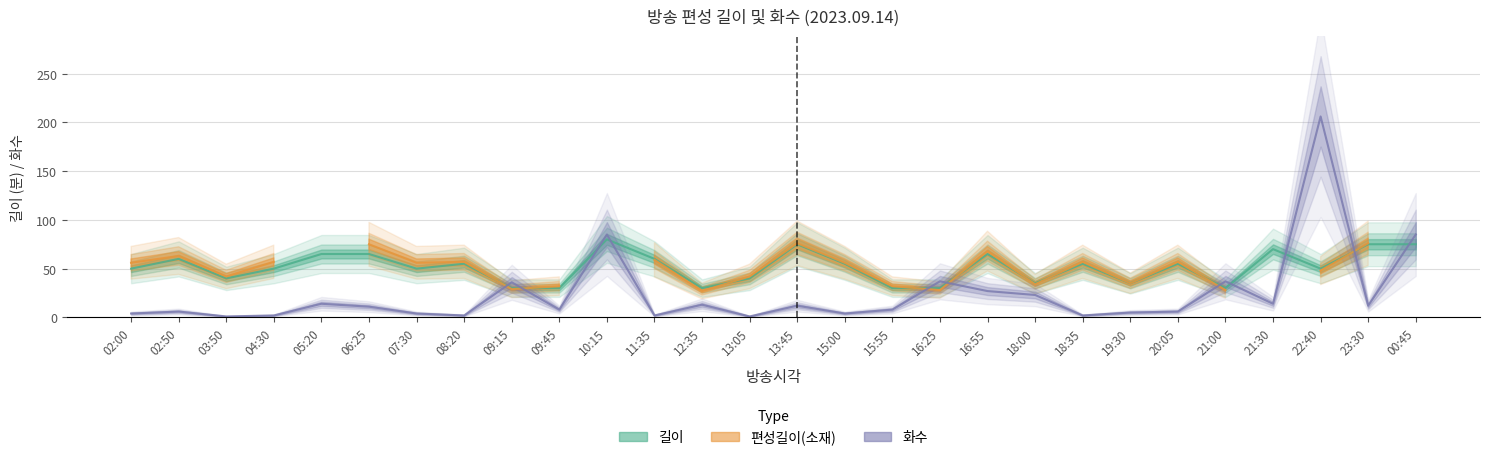

Where do 화수 and 길이 first cross each other?

08:20 and 09:15